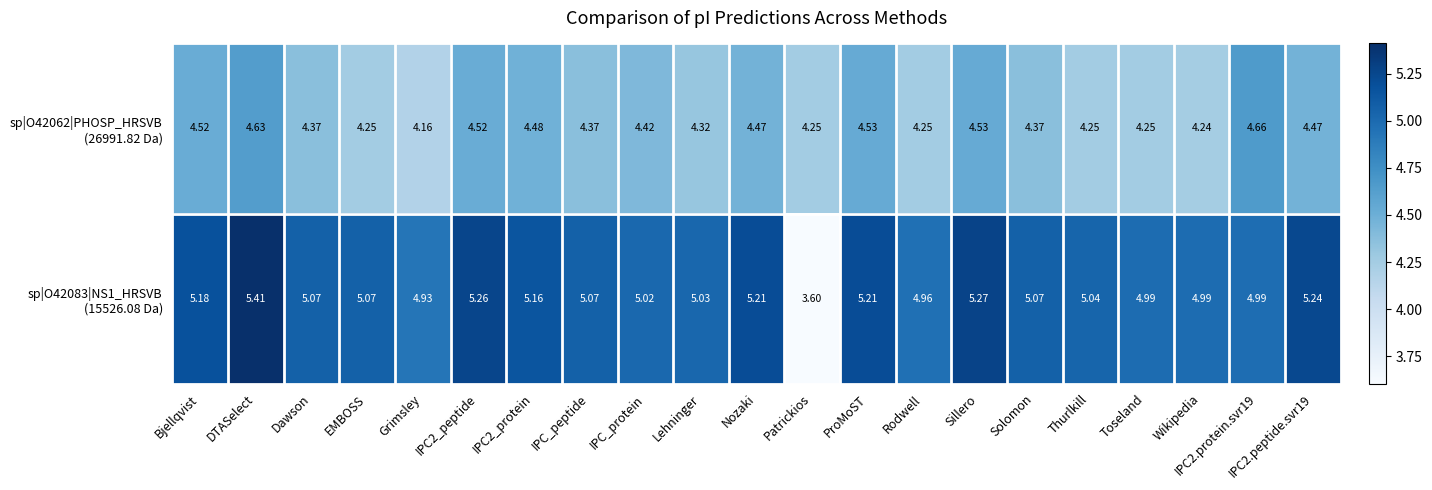

How many series are shown in this chart?

2